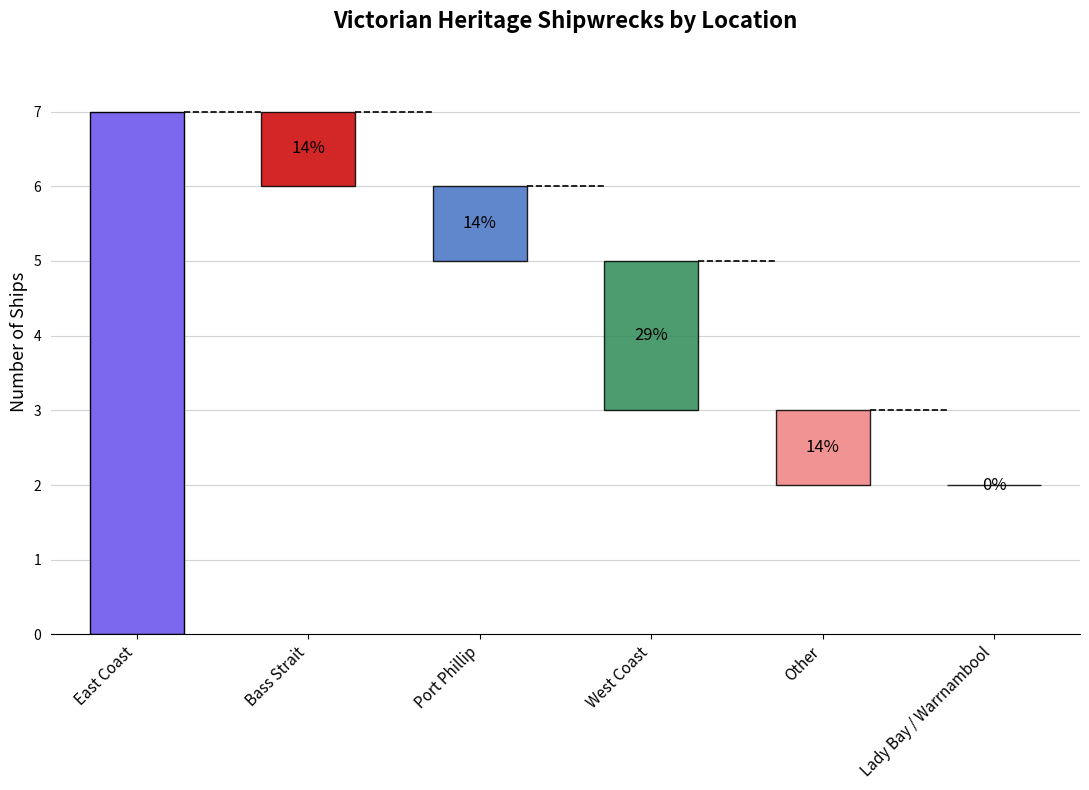

What is the approximate value at West Coast?

3